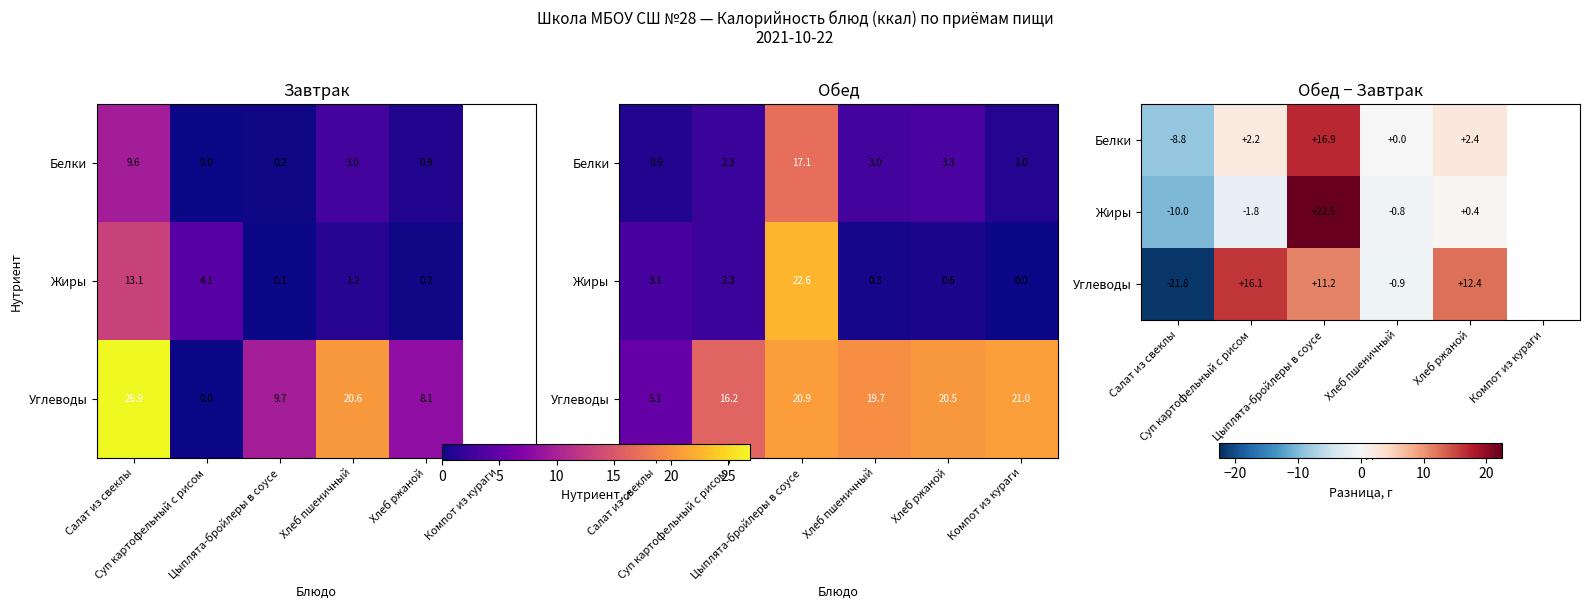

The Белки series shows -4.0 at Салат из свеклы. True or false?

False